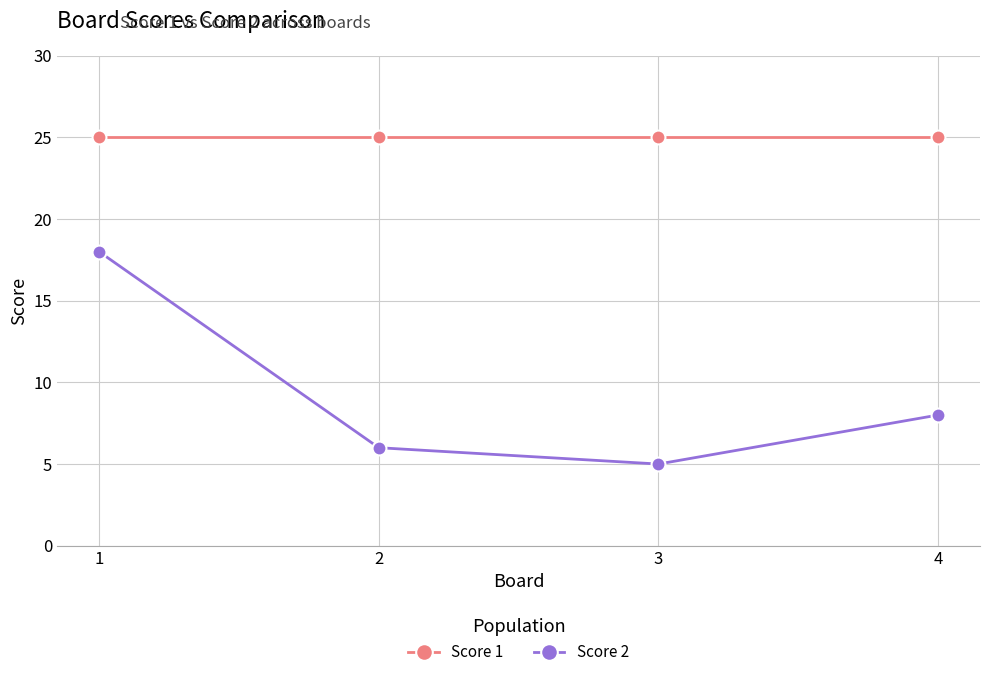

Which series has the largest range (max minus min)?

Score 2